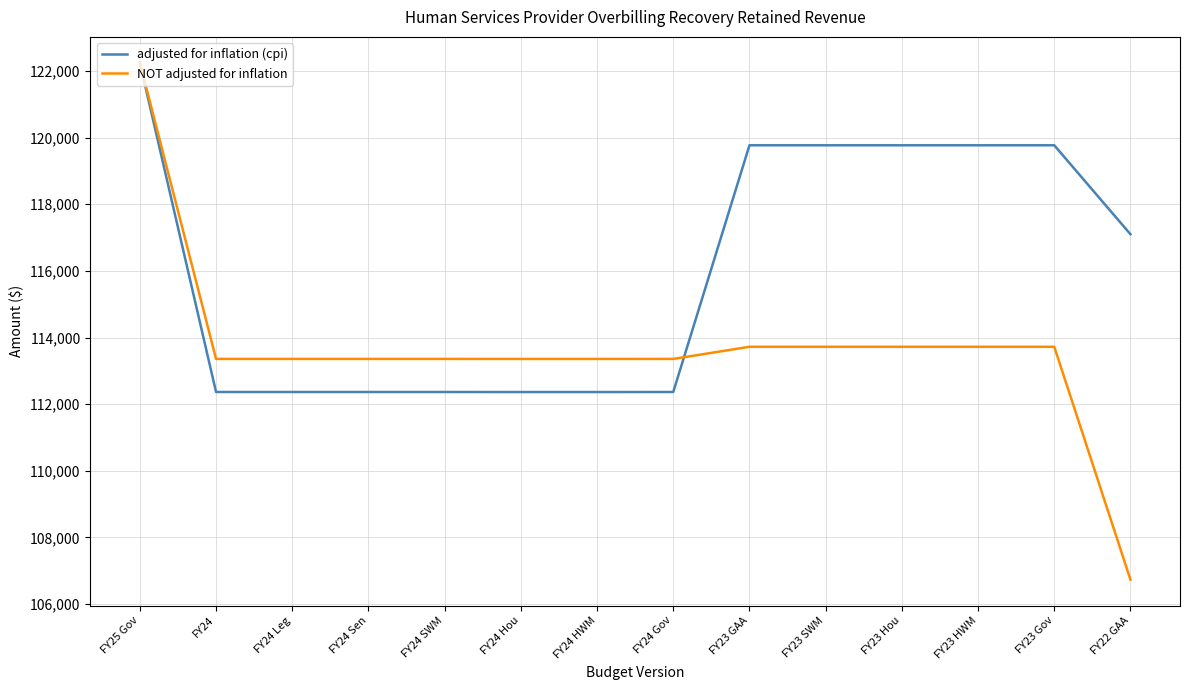

Count the number of data series in this chart.

2